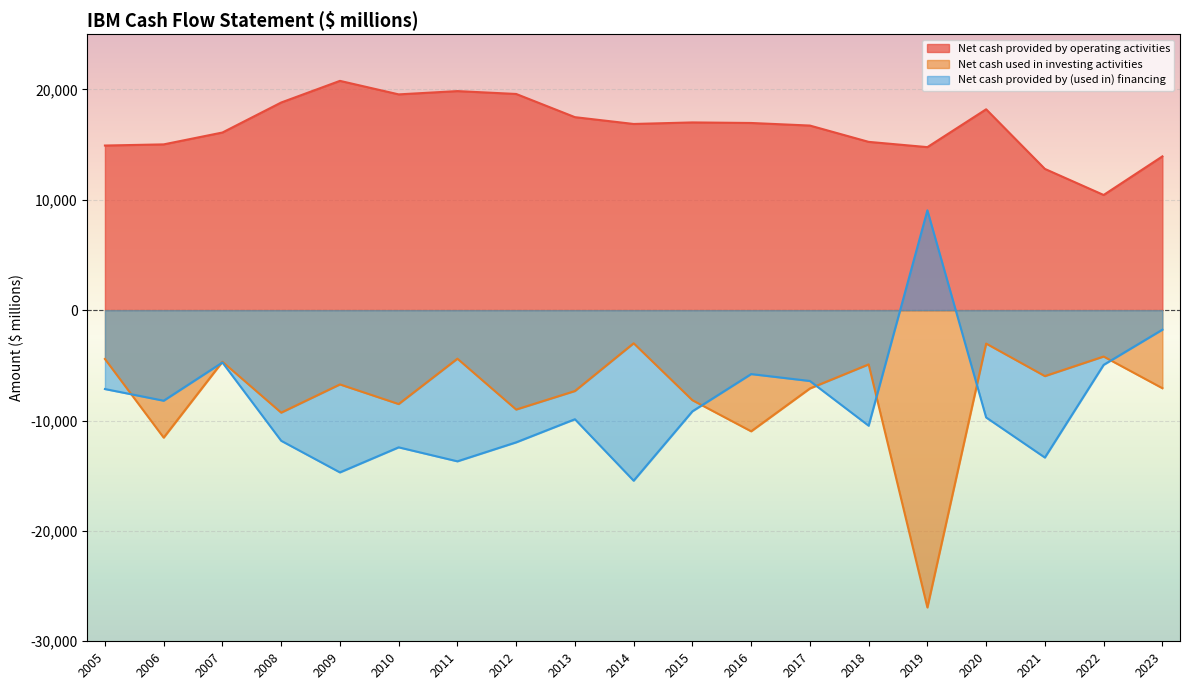

True or false: Net cash provided by (used in) financing has a value of -9721 at 2020.

True